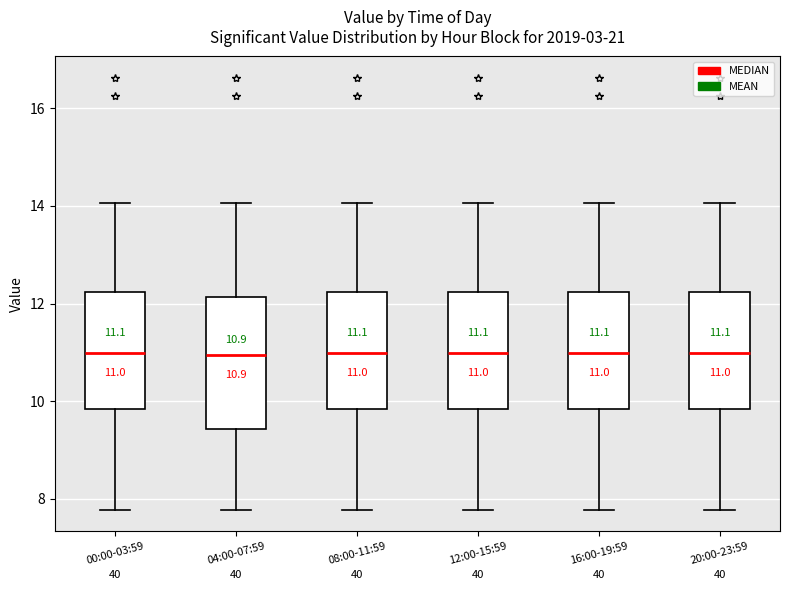

Comparing the boxes themselves (not the whiskers), which one is the tallest?

04:00-07:59